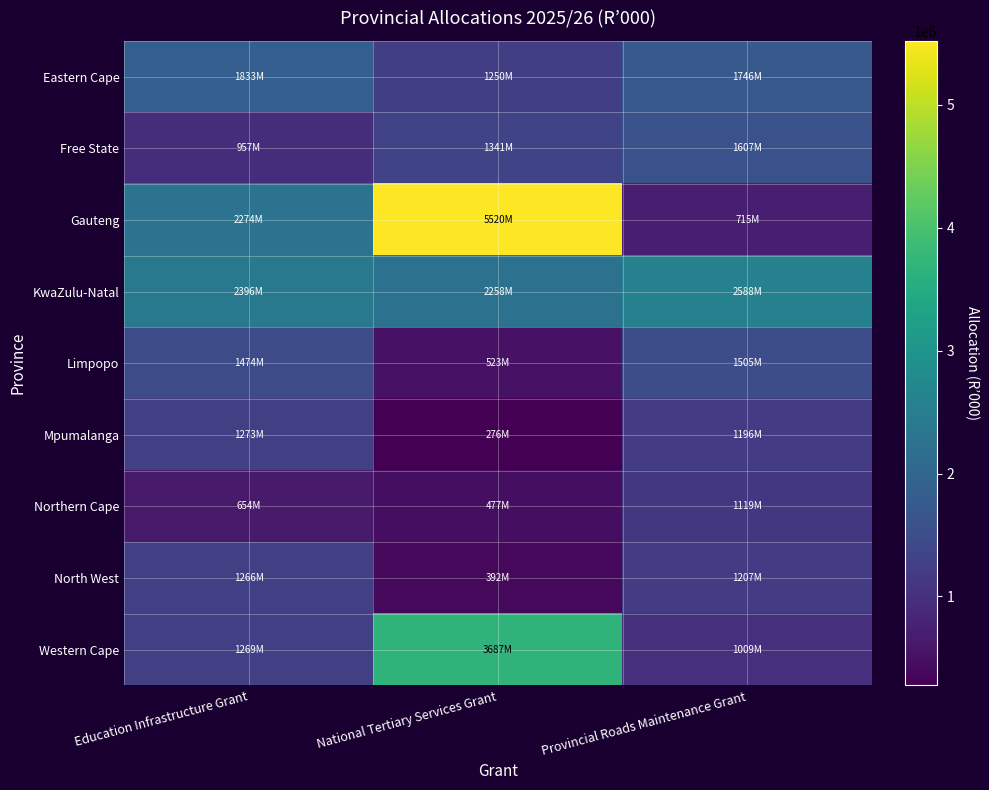

Between Education Infrastructure Grant and National Tertiary Services Grant, which series saw the biggest shift?

Gauteng